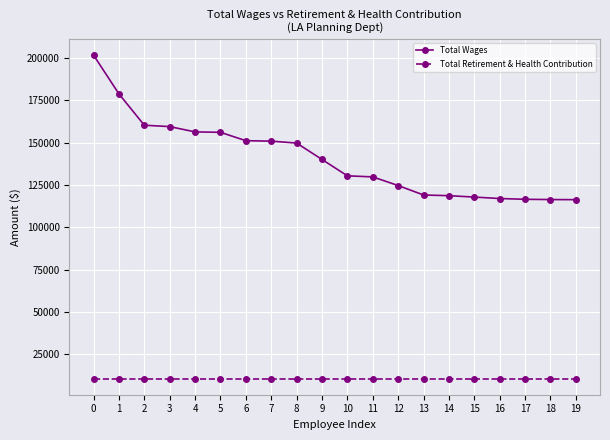

What is the total value across all series at 1?

189381